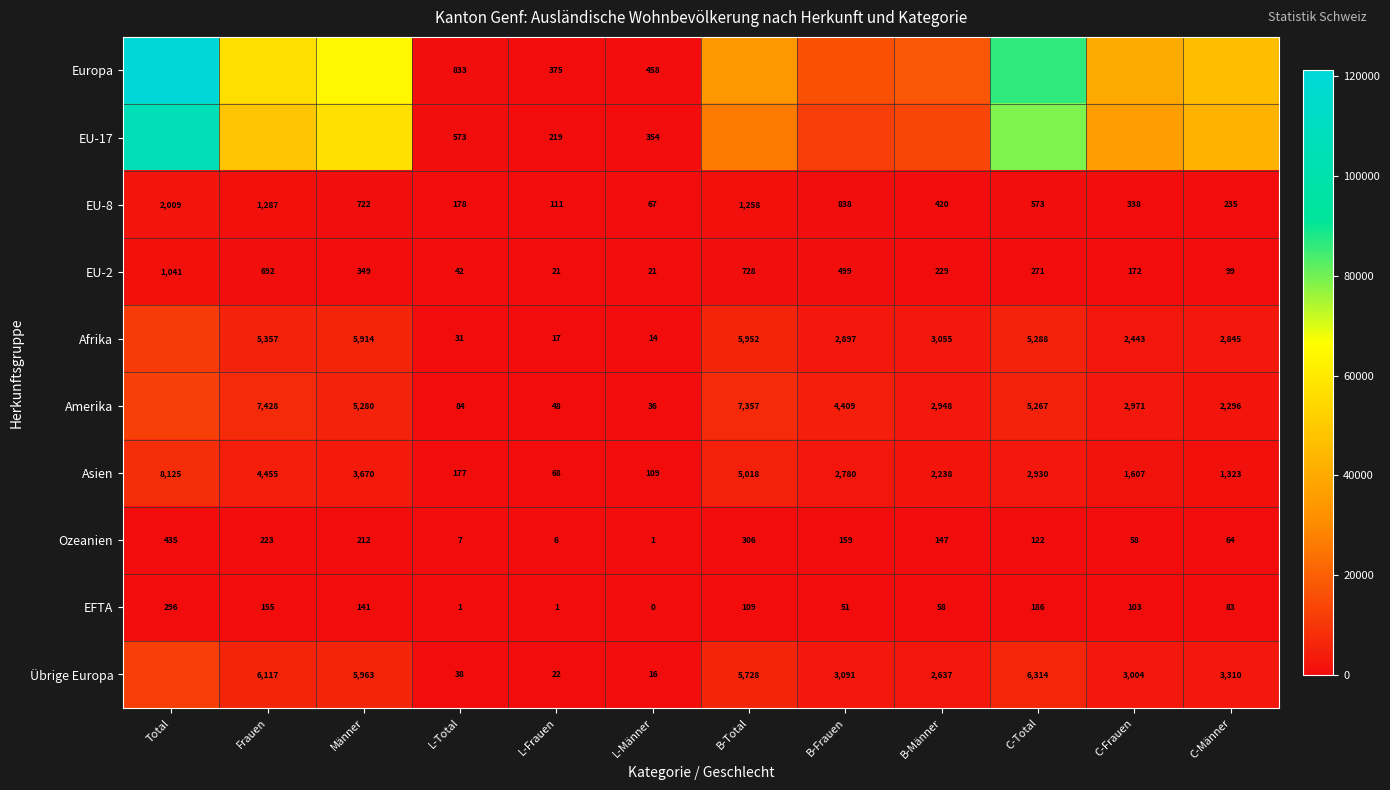

What is the difference between the maximum and minimum values in the EU-2 series?

1020